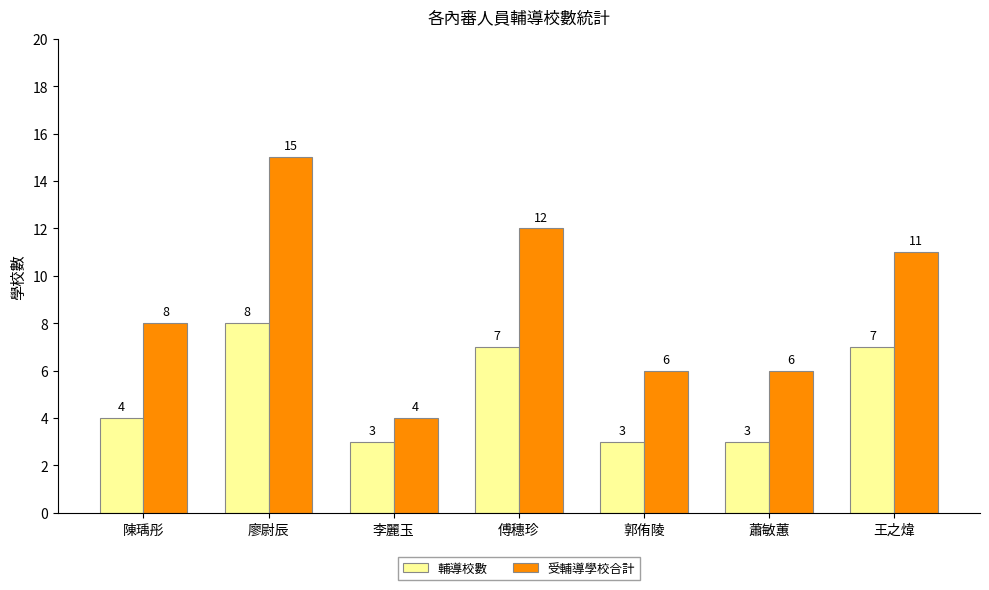

Is the value of 輔導校數 at 李麗玉 greater than the value of 受輔導學校合計 at 蕭敏蕙?

No